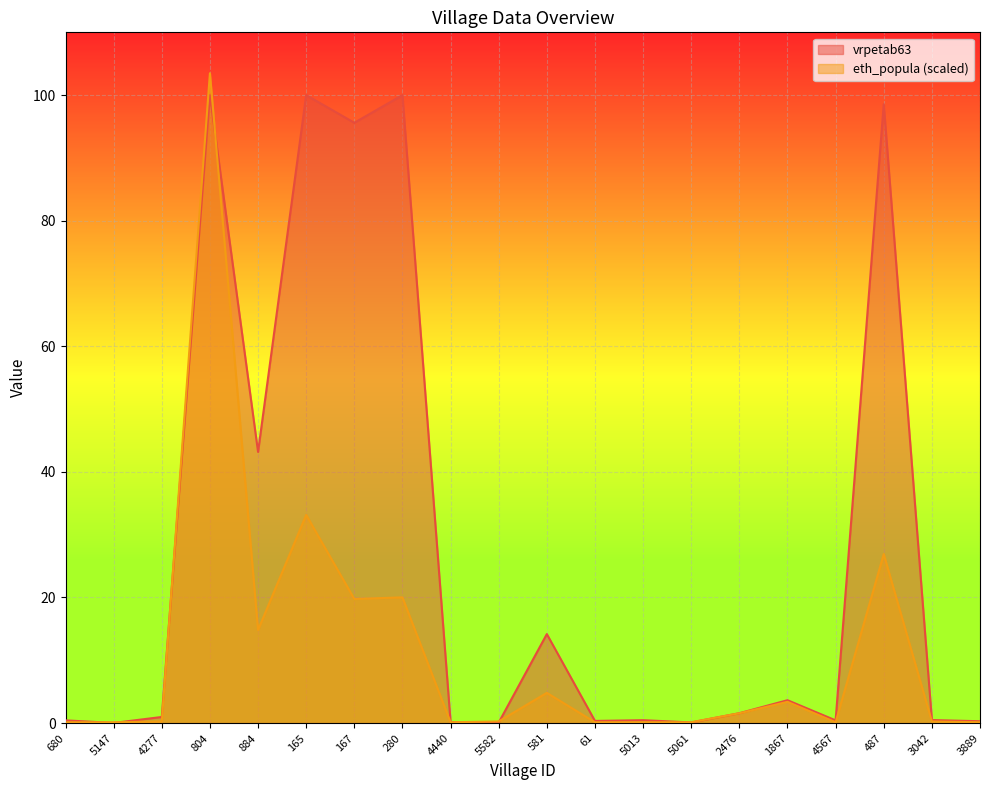

Rank the series at 4567 from highest to lowest value.

vrpetab63, eth_popula